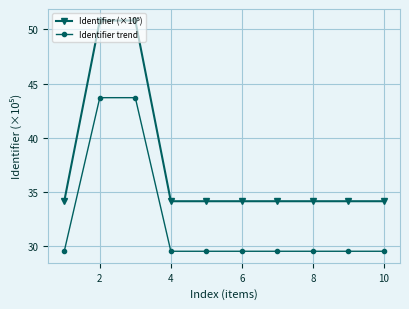

What is the maximum value shown in the chart?

50.8